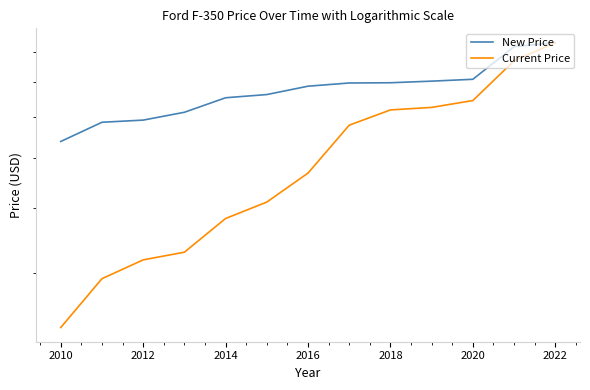

True or false: Current Price and New Price intersect in this chart.

False